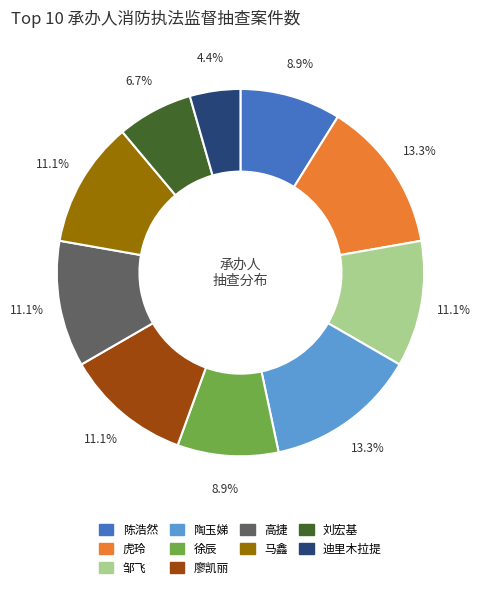

What percentage do 迪里木拉提 and 刘宏基 together represent?

11.1%